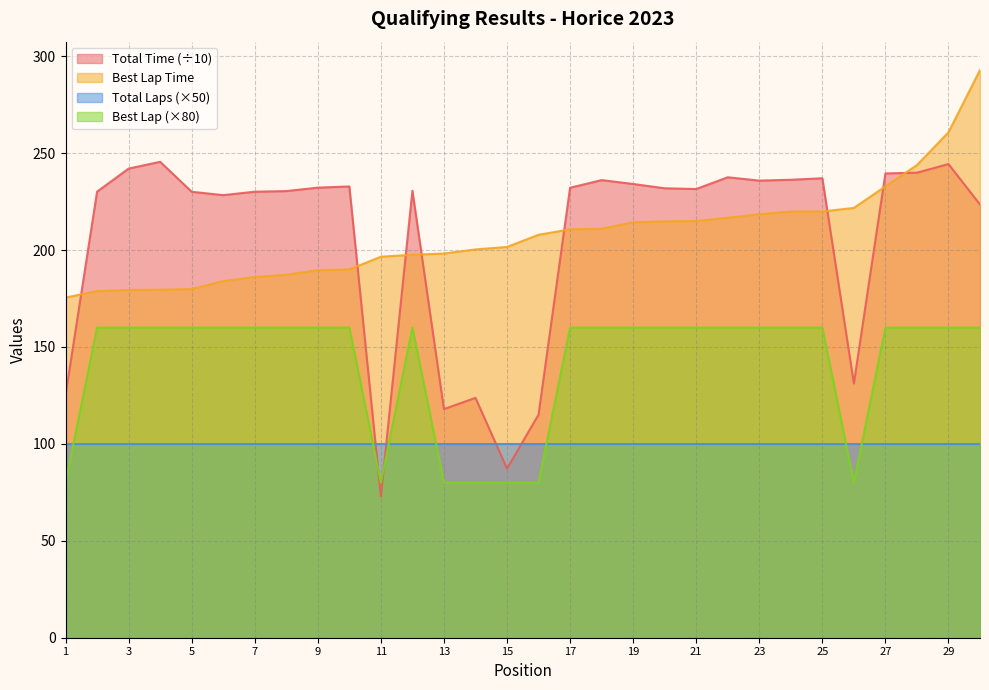

True or false: Best Lap has a value of 160.0 at 5.

True